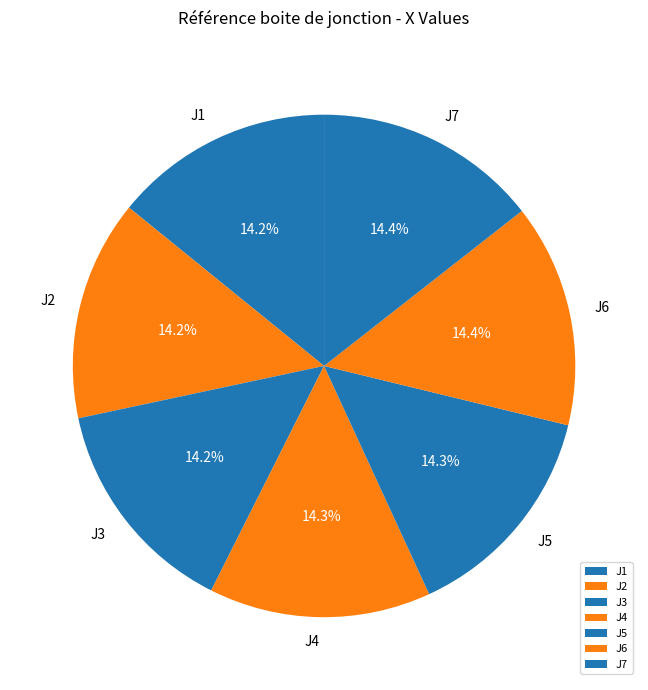

The J3 slice represents 14% of the pie. True or false?

True